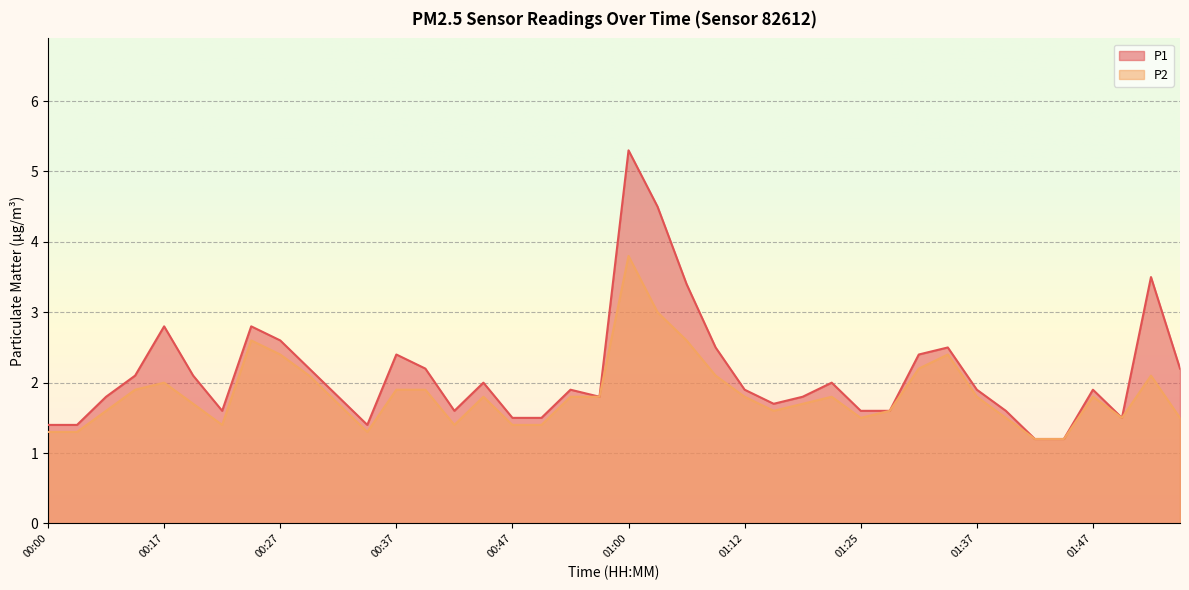

Reading left to right, what are all the values shown in this chart?

P1: 00:00=1.4	00:05=1.4	00:07=1.8	00:10=2.1	00:17=2.8	00:20=2.1	00:22=1.6	00:25=2.8	00:27=2.6	00:30=2.2	00:32=1.8	00:35=1.4	00:37=2.4	00:40=2.2	00:42=1.6	00:45=2.0	00:47=1.5	00:50=1.5	00:55=1.9	00:57=1.8	01:00=5.3	01:02=4.5	01:05=3.4	01:07=2.5	01:12=1.9	01:15=1.7	01:17=1.8	01:22=2.0	01:25=1.6	01:27=1.6	01:32=2.4	01:35=2.5	01:37=1.9	01:40=1.6	01:42=1.2	01:45=1.2	01:47=1.9	01:50=1.5	01:52=3.5	01:55=2.2
P2: 00:00=1.3	00:05=1.3	00:07=1.6	00:10=1.9	00:17=2.0	00:20=1.7	00:22=1.4	00:25=2.6	00:27=2.4	00:30=2.1	00:32=1.7	00:35=1.3	00:37=1.9	00:40=1.9	00:42=1.4	00:45=1.8	00:47=1.4	00:50=1.4	00:55=1.8	00:57=1.8	01:00=3.8	01:02=3.0	01:05=2.6	01:07=2.1	01:12=1.8	01:15=1.6	01:17=1.7	01:22=1.8	01:25=1.5	01:27=1.6	01:32=2.2	01:35=2.4	01:37=1.8	01:40=1.5	01:42=1.2	01:45=1.2	01:47=1.8	01:50=1.5	01:52=2.1	01:55=1.5